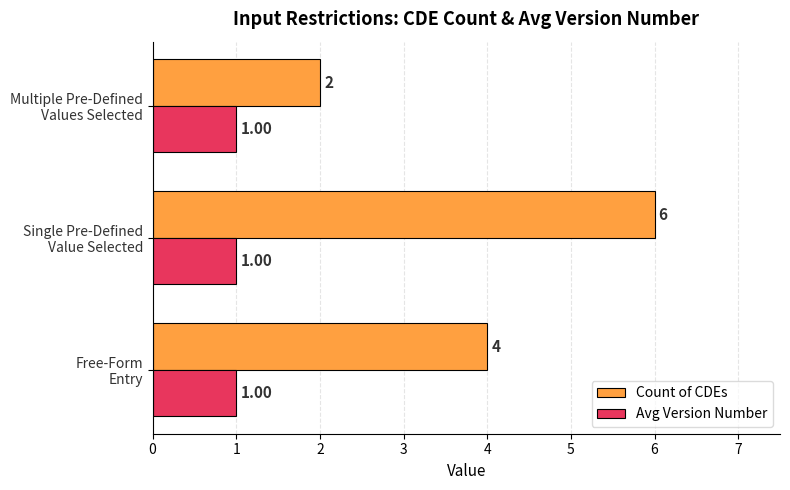

What is the average value of the Count of CDEs series?

4